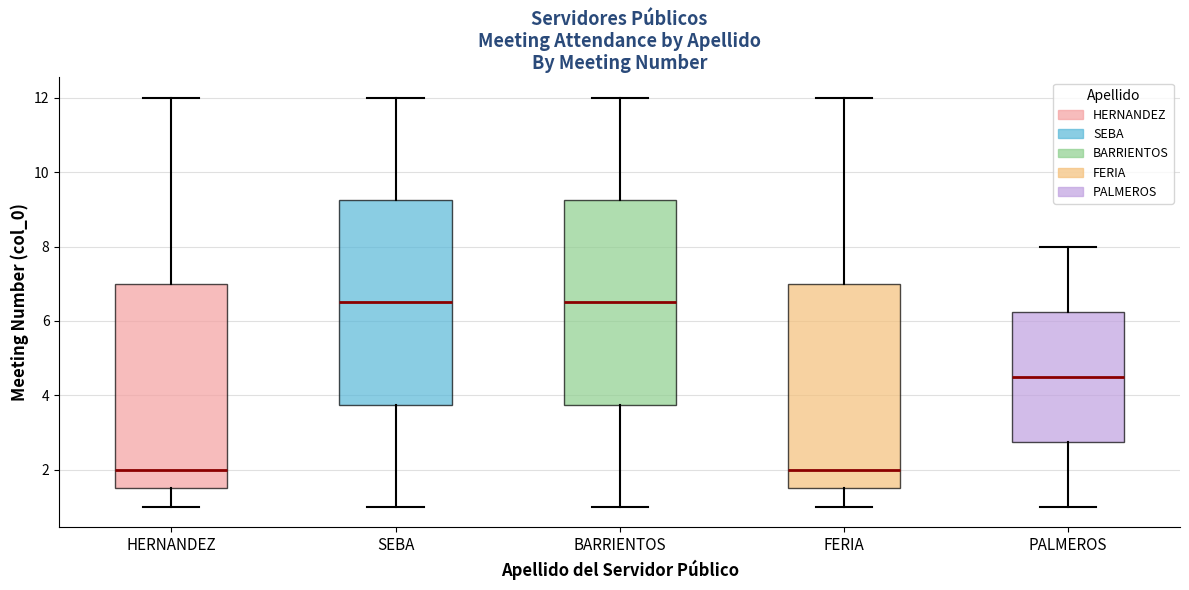

Where does the median line of the box for PALMEROS sit on the y-axis? The values are not printed on the chart, so give them approximately, as read against the axis.

4.6